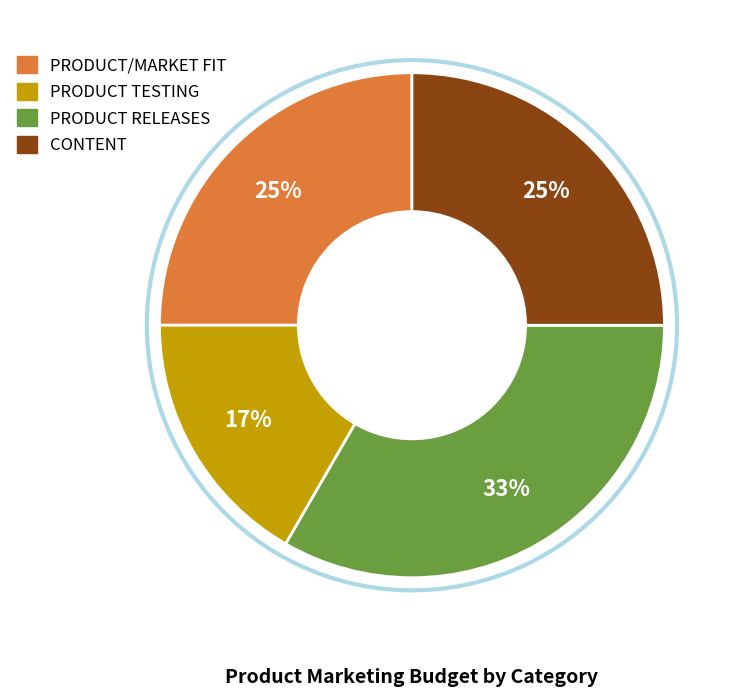

To the nearest percent, what portion does CONTENT represent?

25%